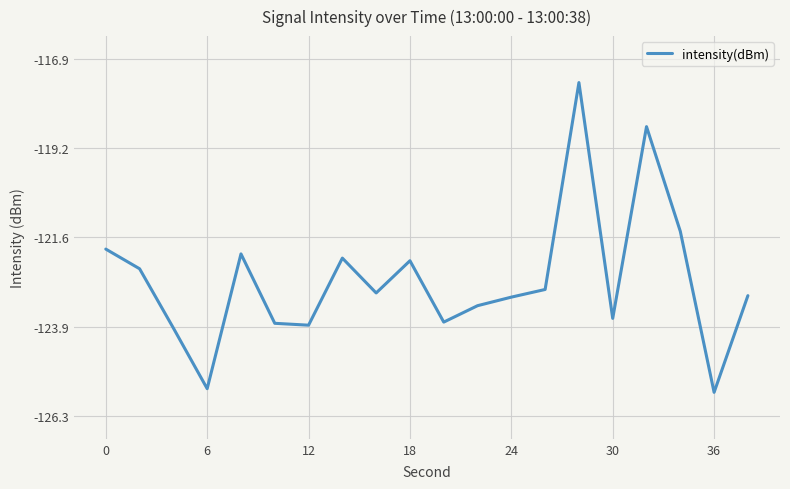

What is the minimum value shown in the chart?

-125.7